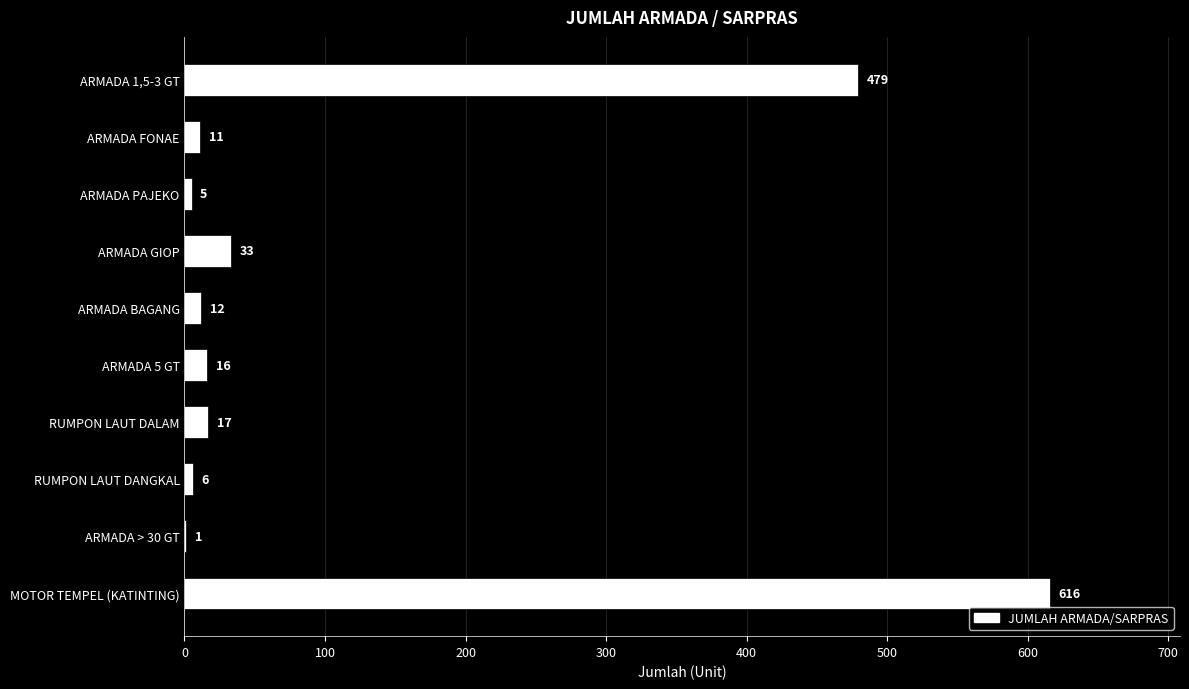

Reading top to bottom, transcribe all the data shown in this chart.

ARMADA 1,5-3 GT=479	ARMADA FONAE=11	ARMADA PAJEKO=5	ARMADA GIOP=33	ARMADA BAGANG=12	ARMADA 5 GT=16	RUMPON LAUT DALAM=17	RUMPON LAUT DANGKAL=6	ARMADA > 30 GT=1	MOTOR TEMPEL (KATINTING)=616